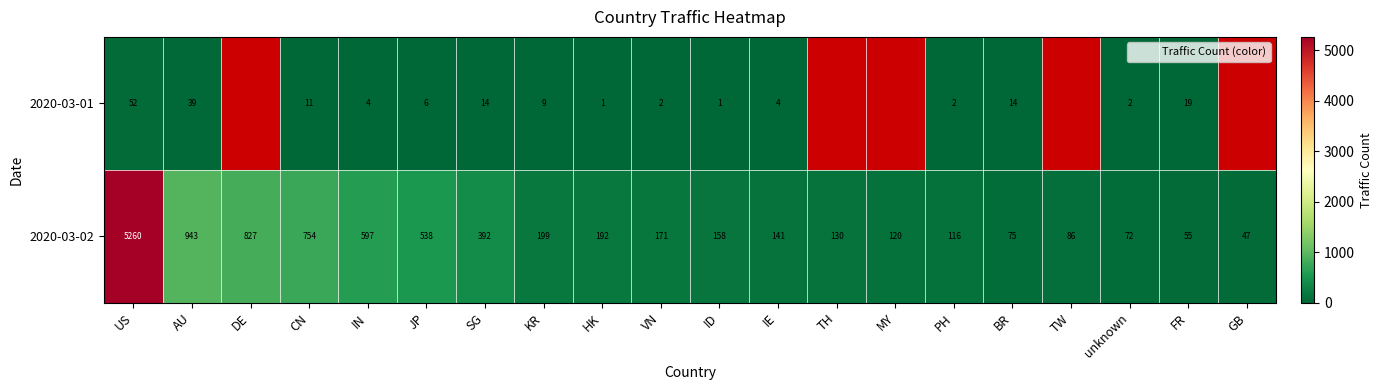

List the series in order of their overall mean, lowest first.

2020-03-01, 2020-03-02